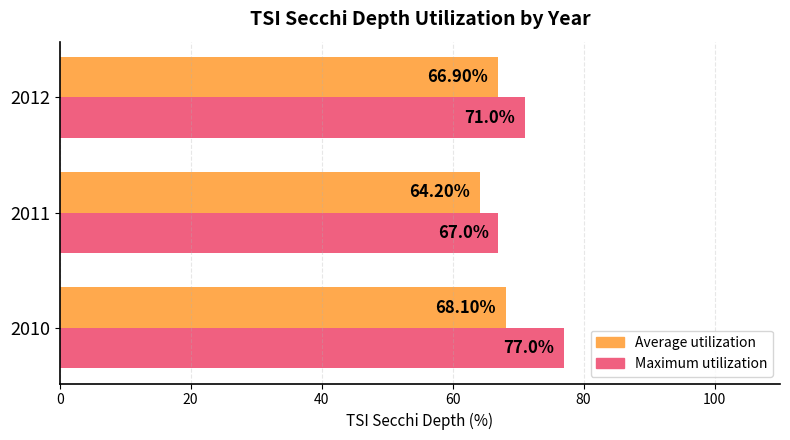

Which series has the largest range (max minus min)?

Maximum utilization